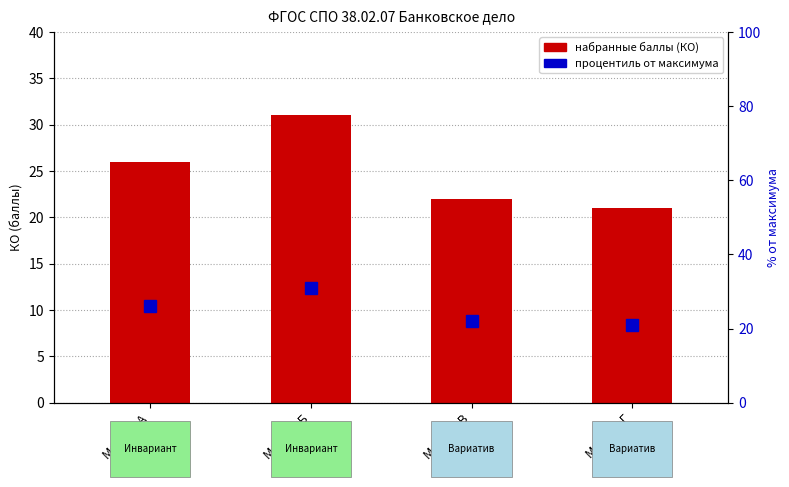

List the series in order of their peak value, highest first.

набранные баллы (КО), процентиль (% от 100)